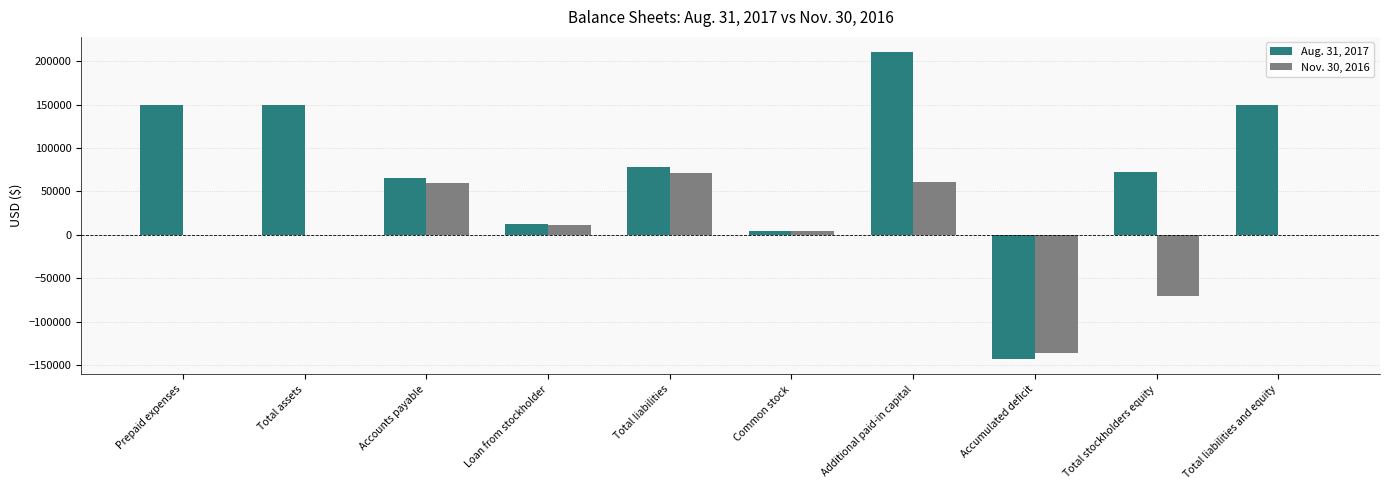

How many series are shown in this chart?

2